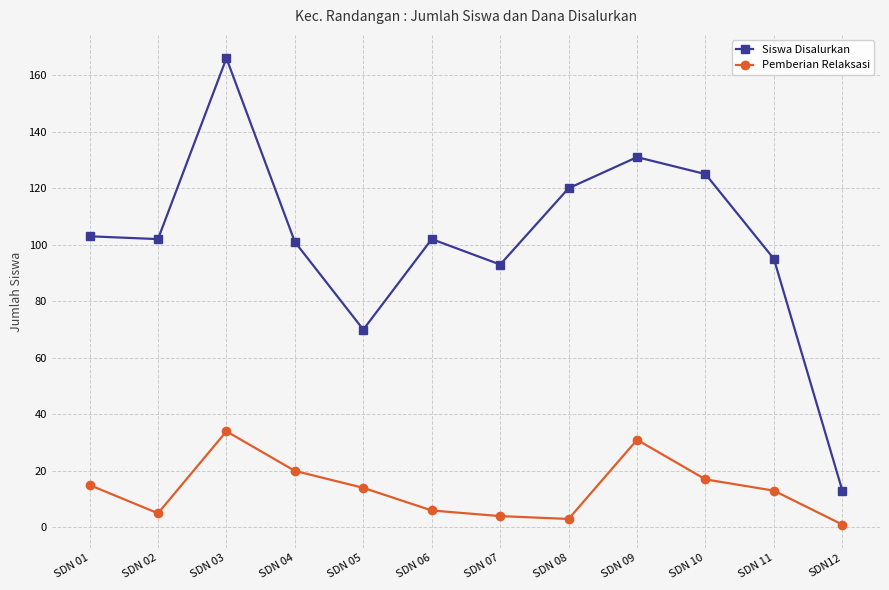

Read the Pemberian Relaksasi value at SDN 08, to the nearest 5.

5